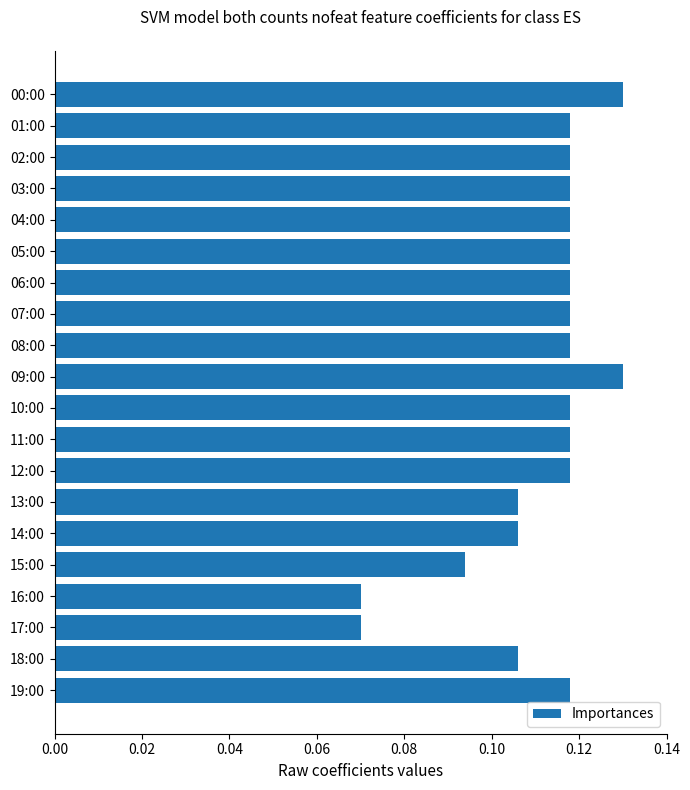

What is the label of the 10th bar from the bottom?

10:00